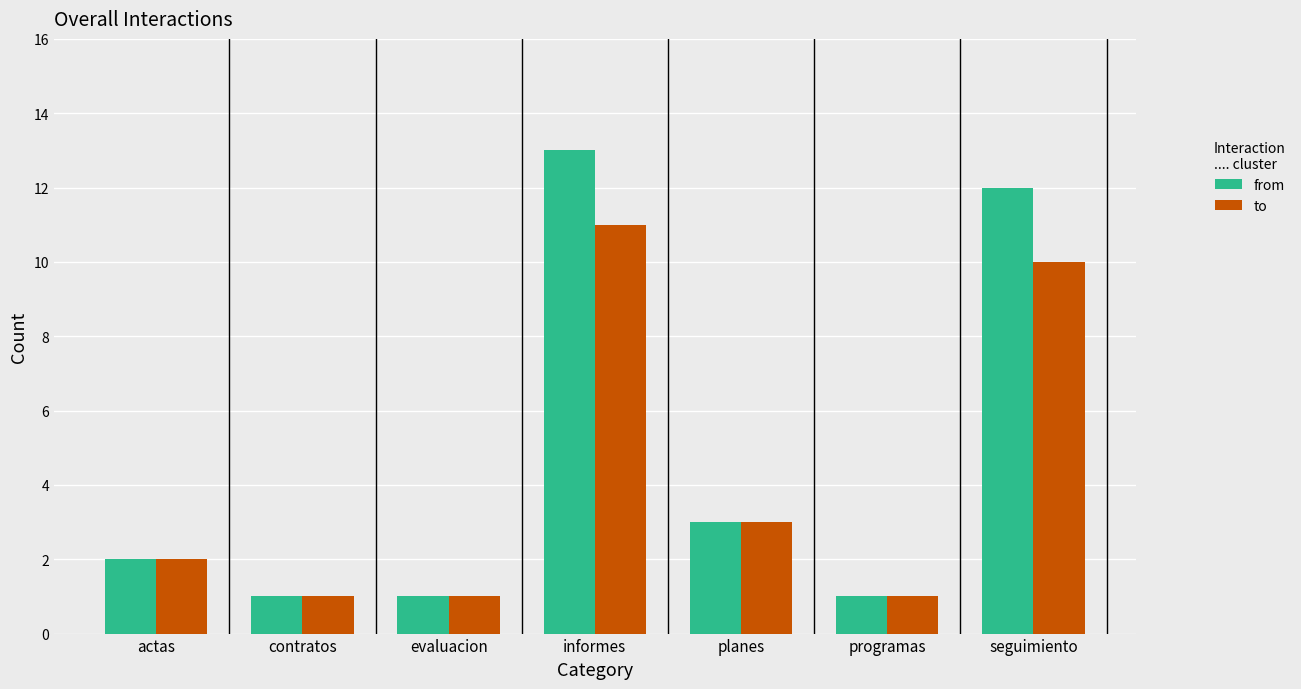

Rank the series by their average value, from highest to lowest.

from, to